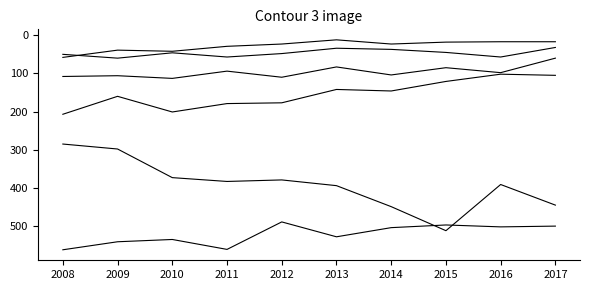

Does the chart display data point markers on the line(s)?

No